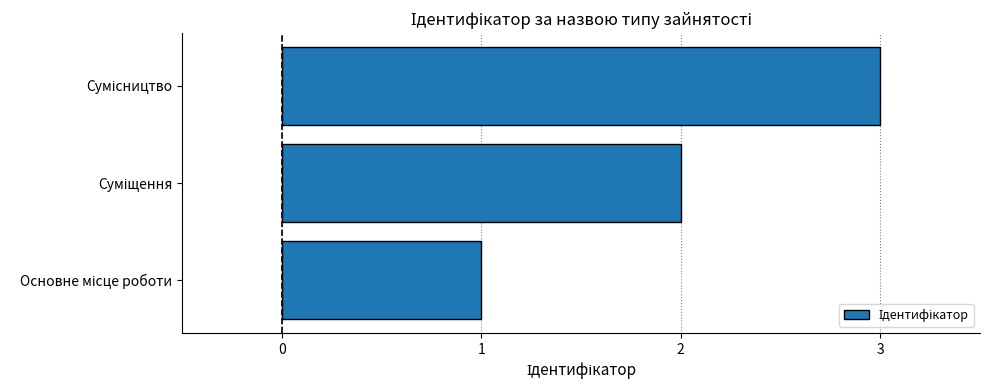

What is the maximum value shown in the chart?

3